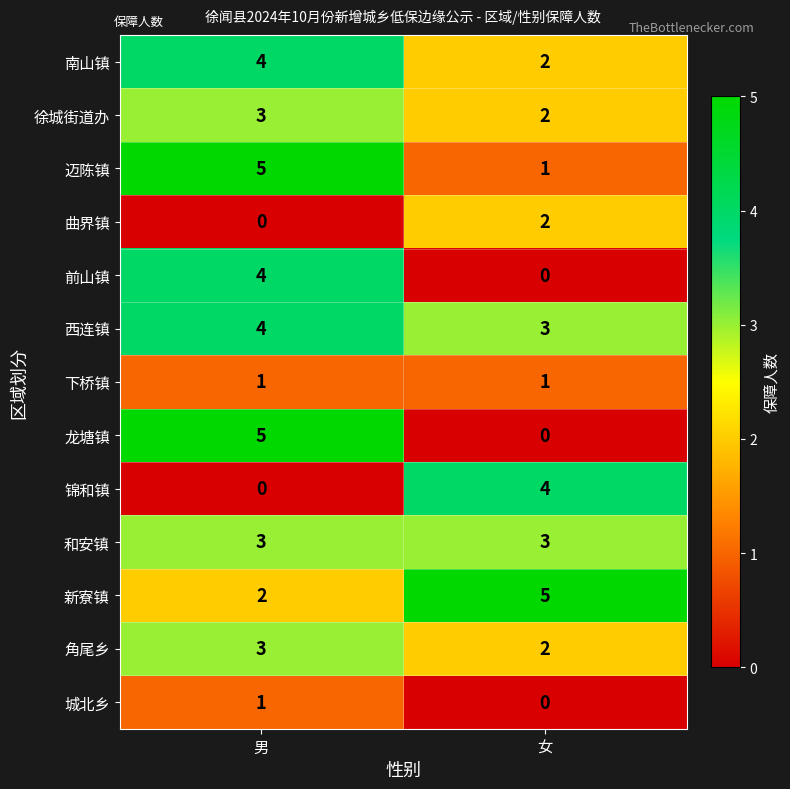

Rank the categories by 城北乡 value from lowest to highest.

女, 男